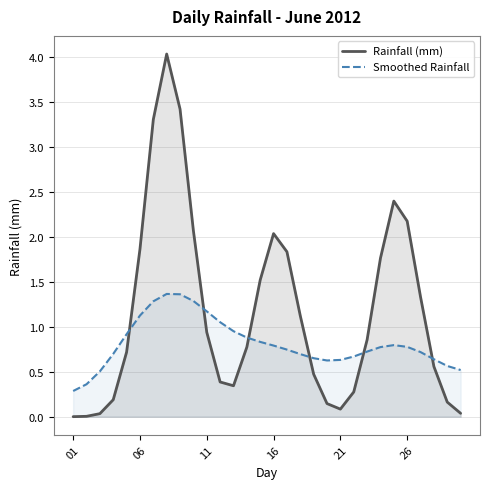

True or false: Smoothed Rainfall has more than 2 interior local peaks.

False